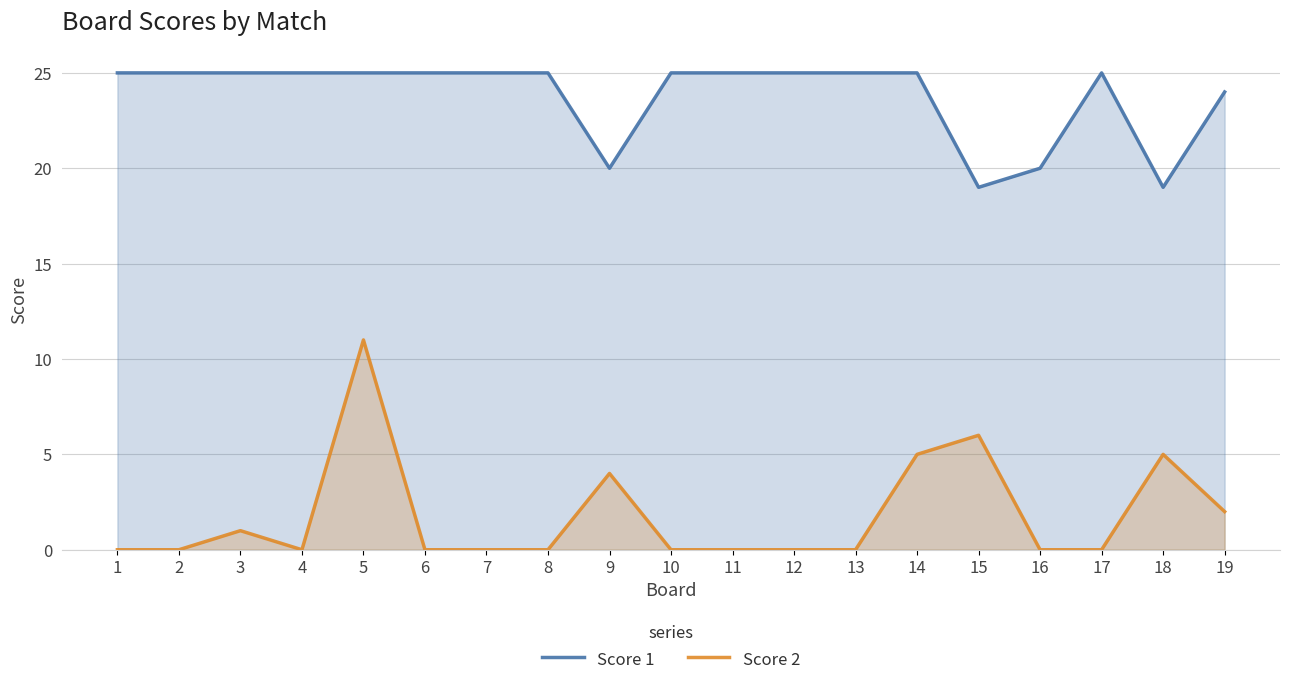

What are all the series names shown in the legend?

Score 1, Score 2